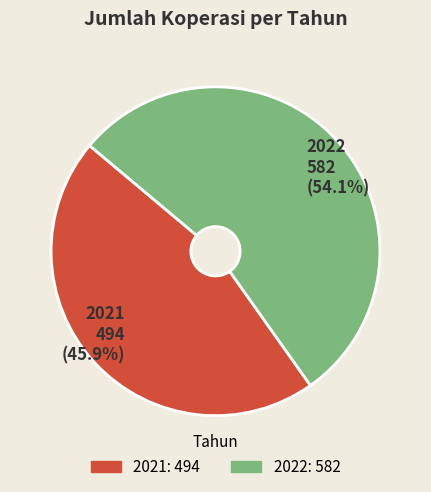

How many slices are in this pie chart?

2